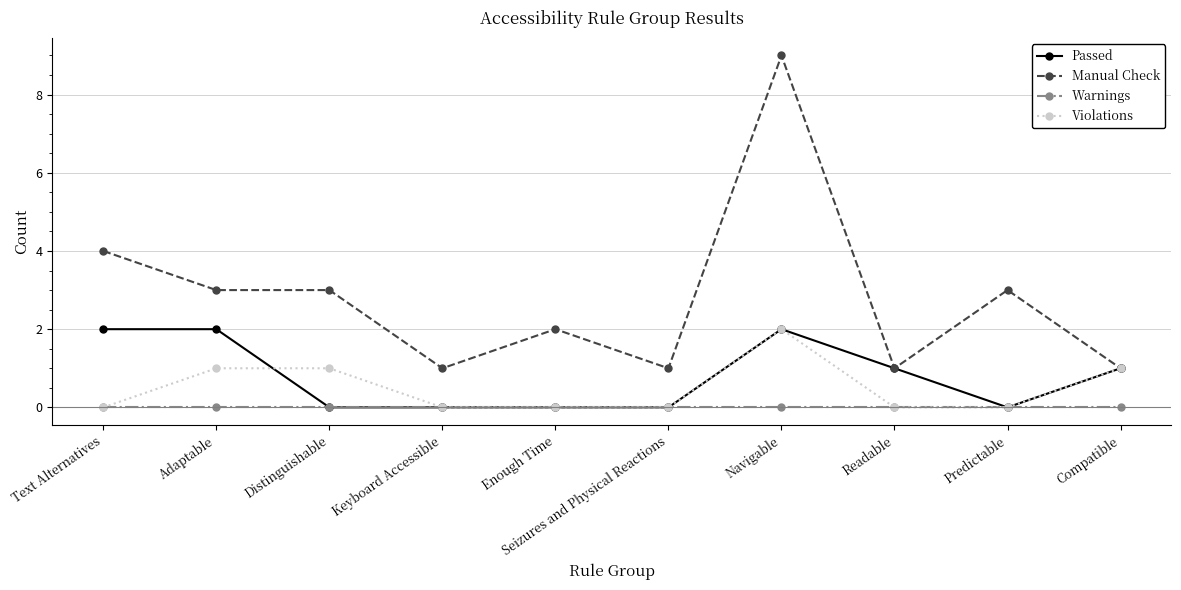

What is the maximum value shown in the chart?

9